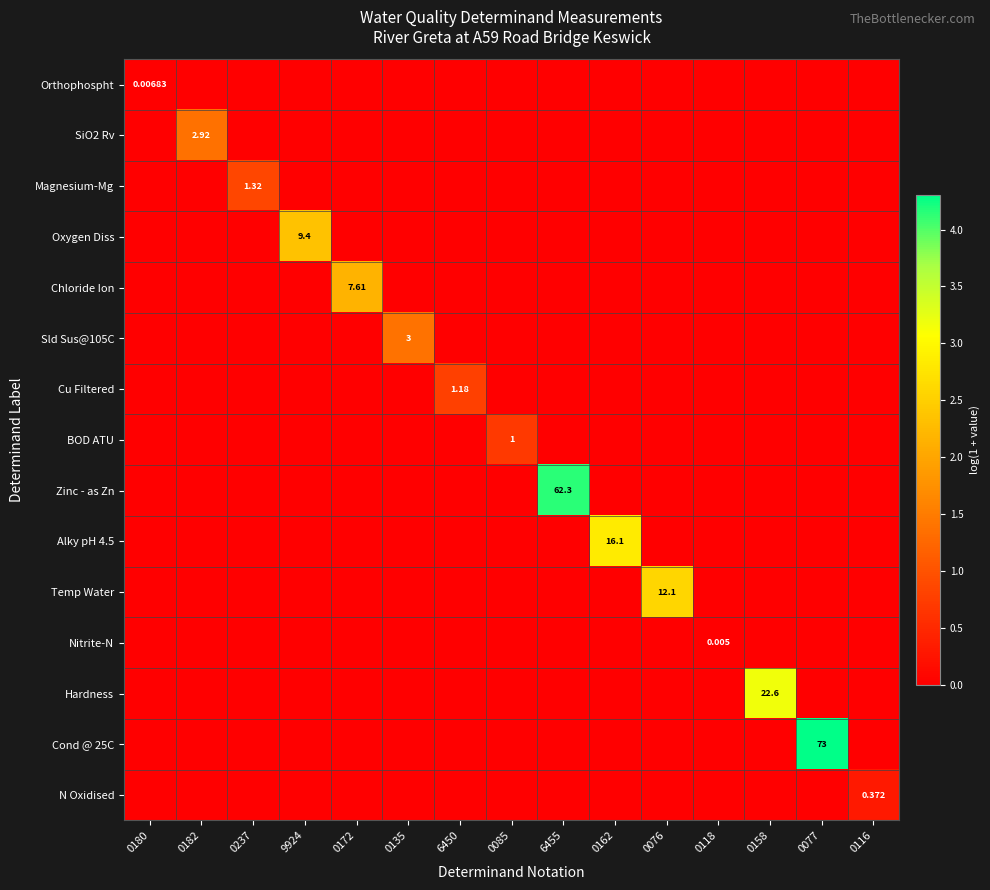

How many values in Chloride Ion are above zero?

1